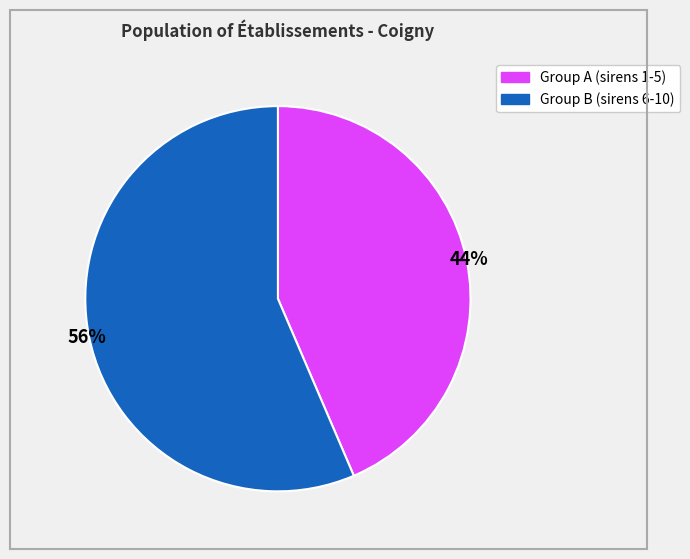

To the nearest percent, what is the average slice percentage?

50%